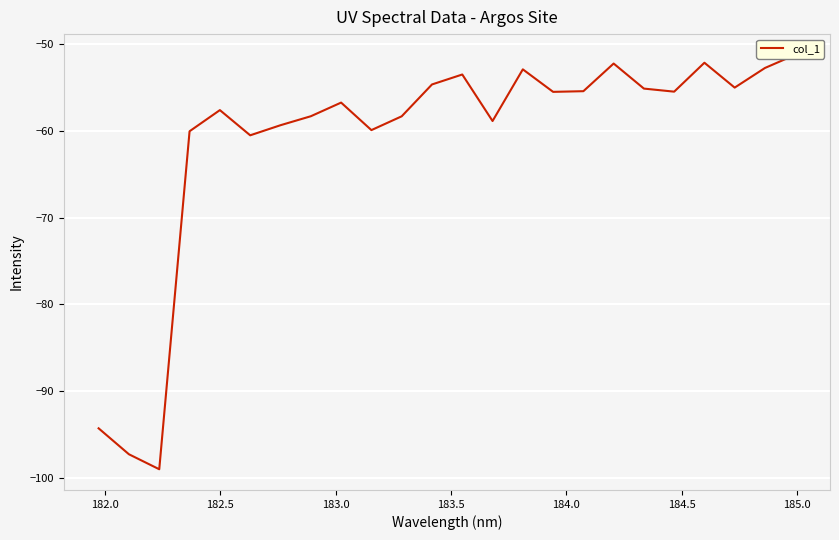

What is the difference between the maximum and minimum values?

47.8